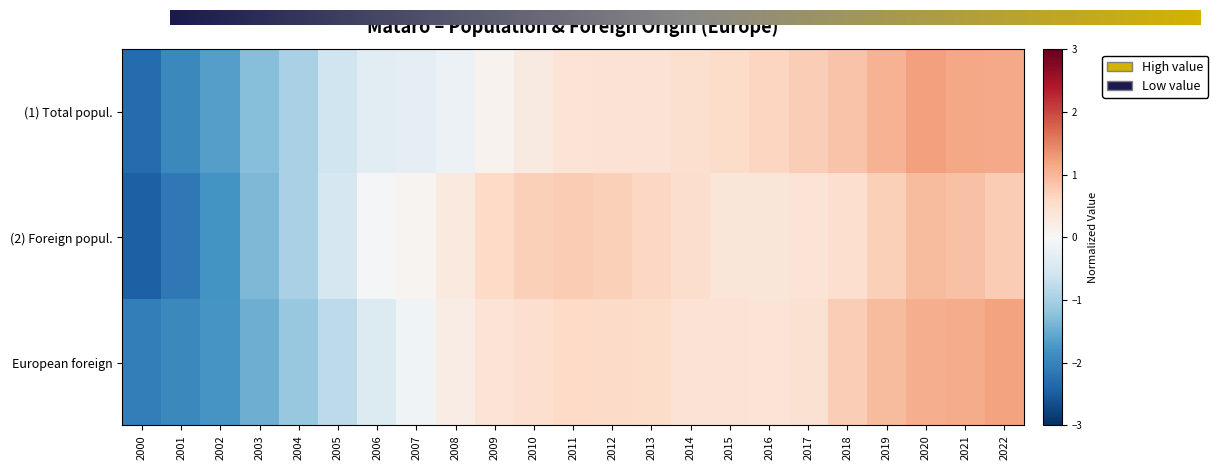

What is the difference between the European foreign values at 2008 and 2007?

0.3